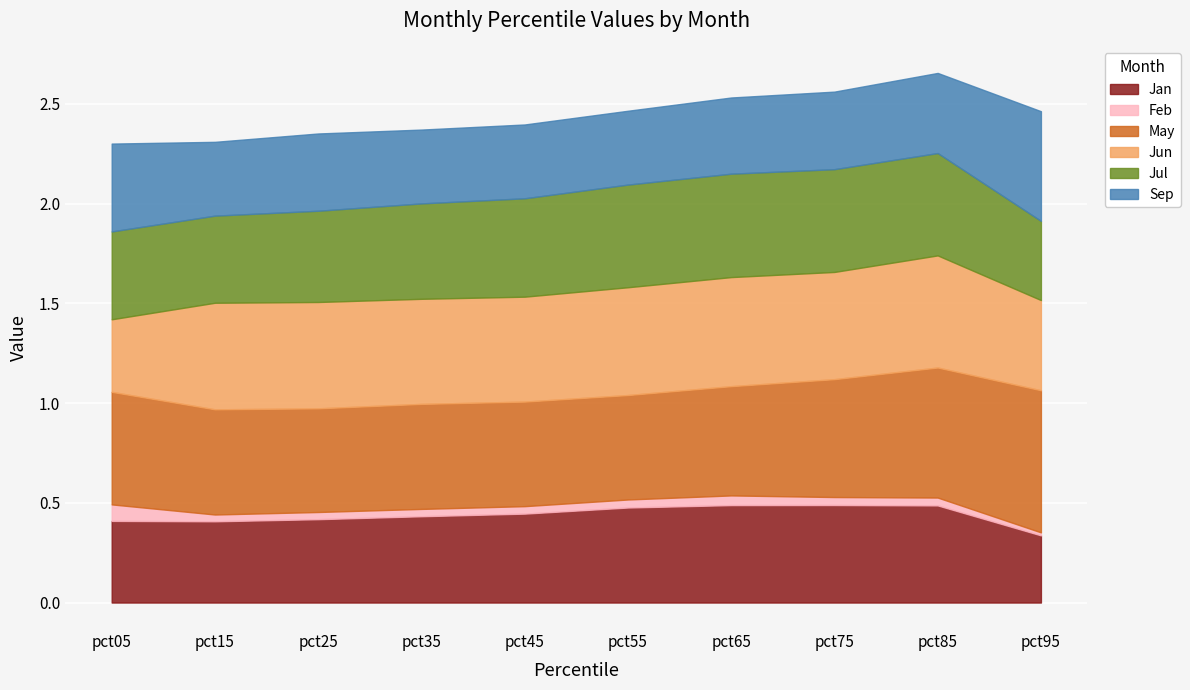

What is the sum of all Jul values?

4.8